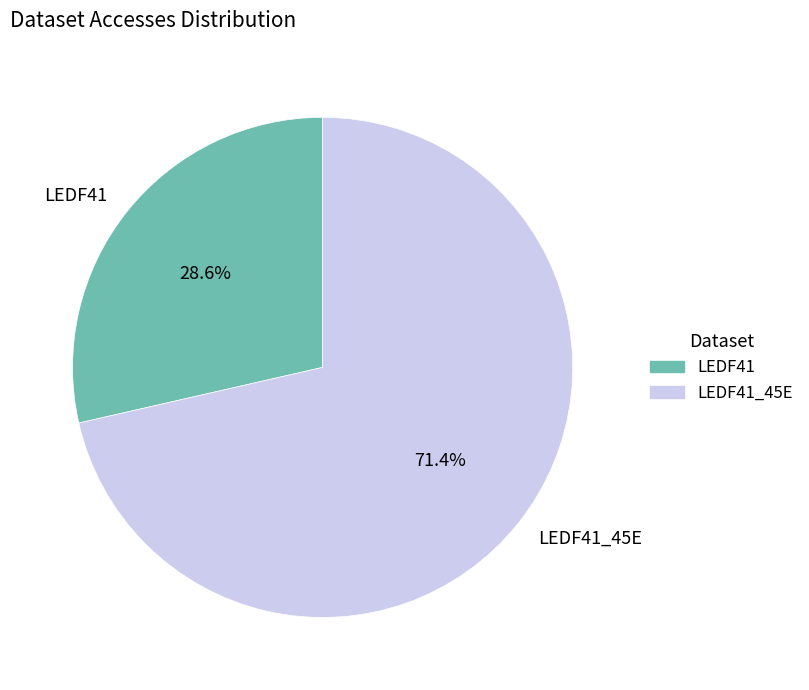

Rank the categories by value from highest to lowest.

LEDF41_45E, LEDF41